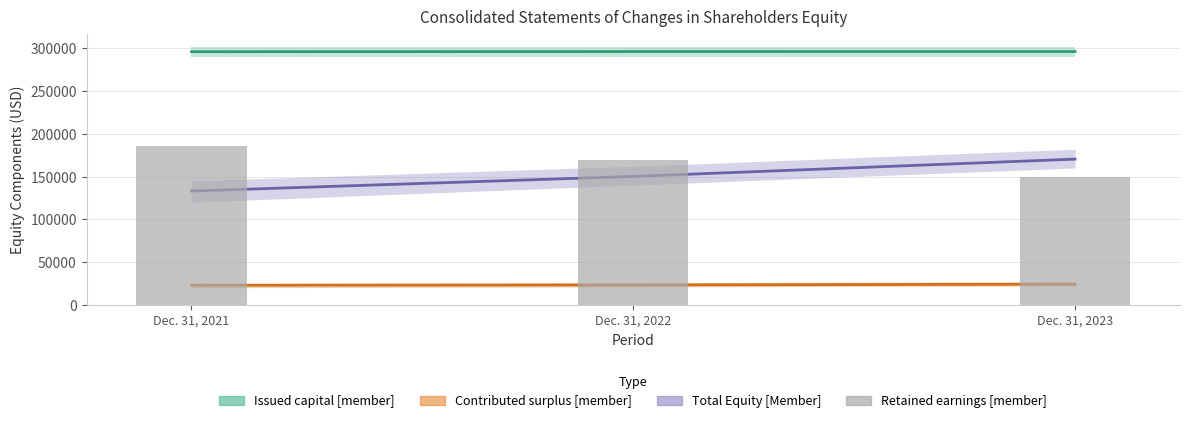

What is the value of the Issued capital [member] bar at the 2nd from the left?

296221